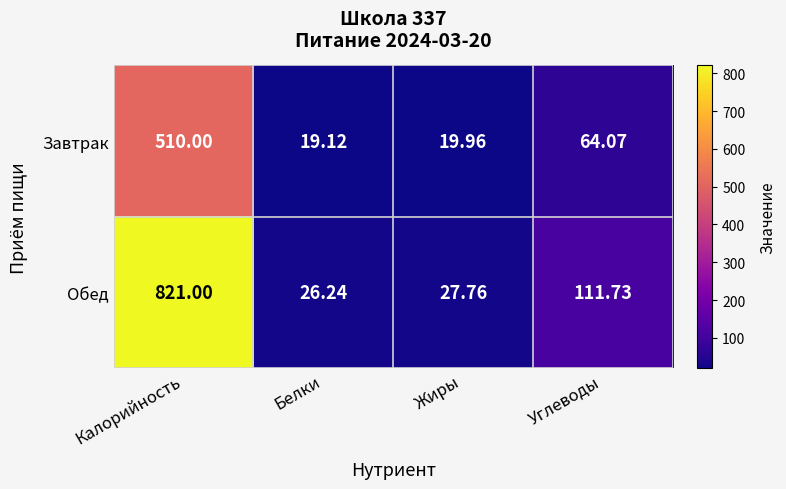

Which label corresponds to the smallest value in the chart?

Белки